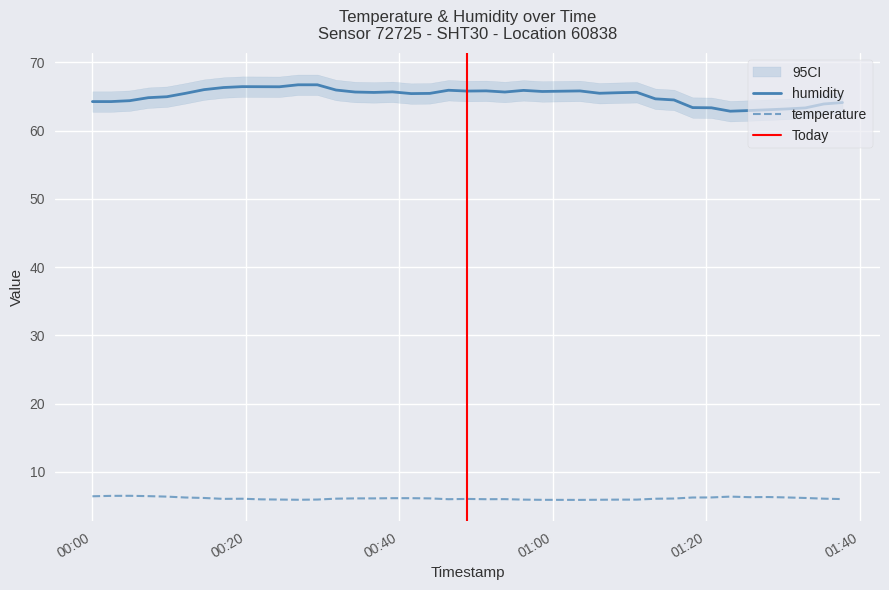

What is the total value across all series at 2023-02-01T01:25:37?

69.2